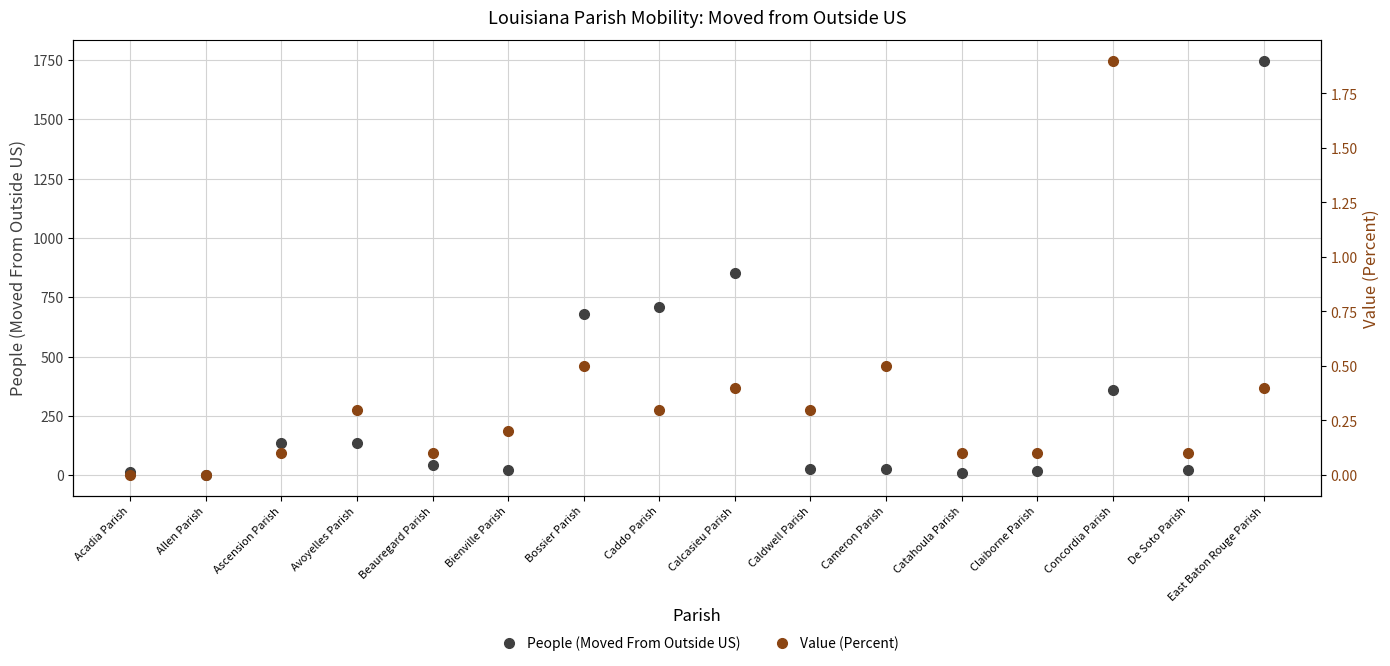

What is the label of the 14th point from the left?

Concordia Parish